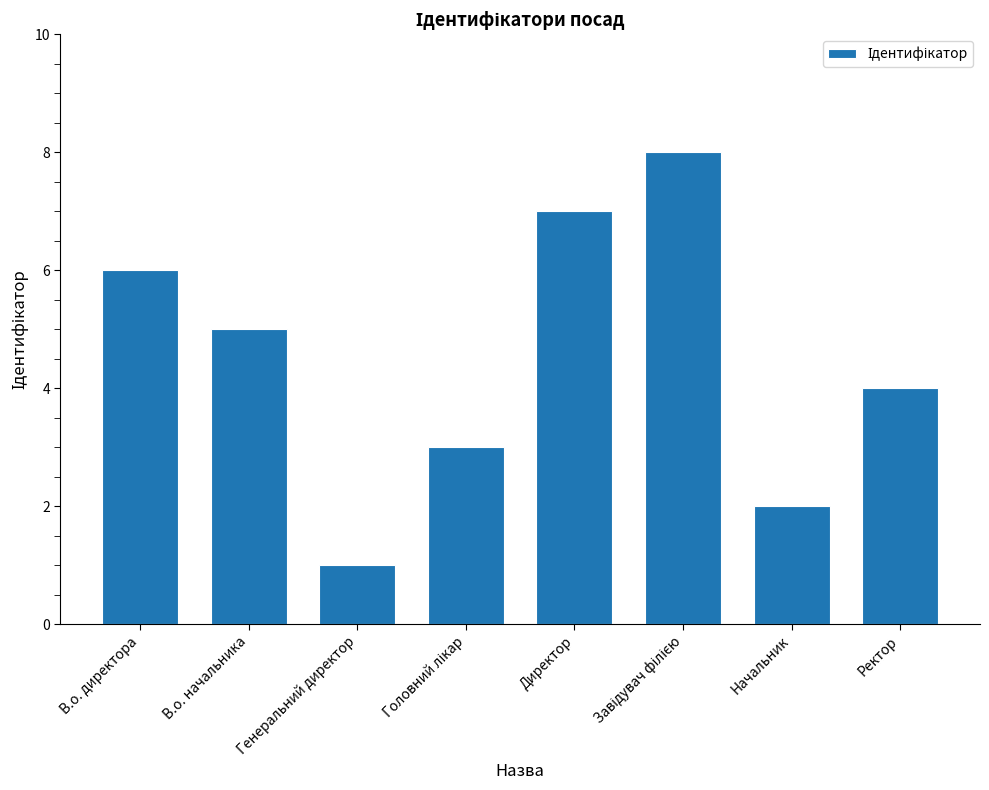

What is the difference between the maximum and minimum values?

7